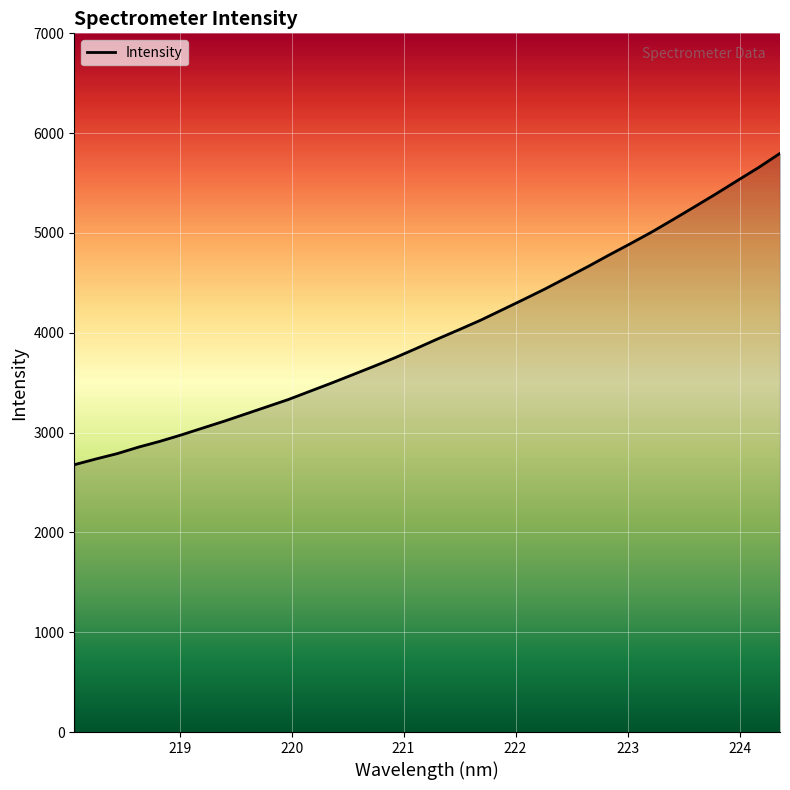

What is the difference between the maximum and minimum values?

3119.4